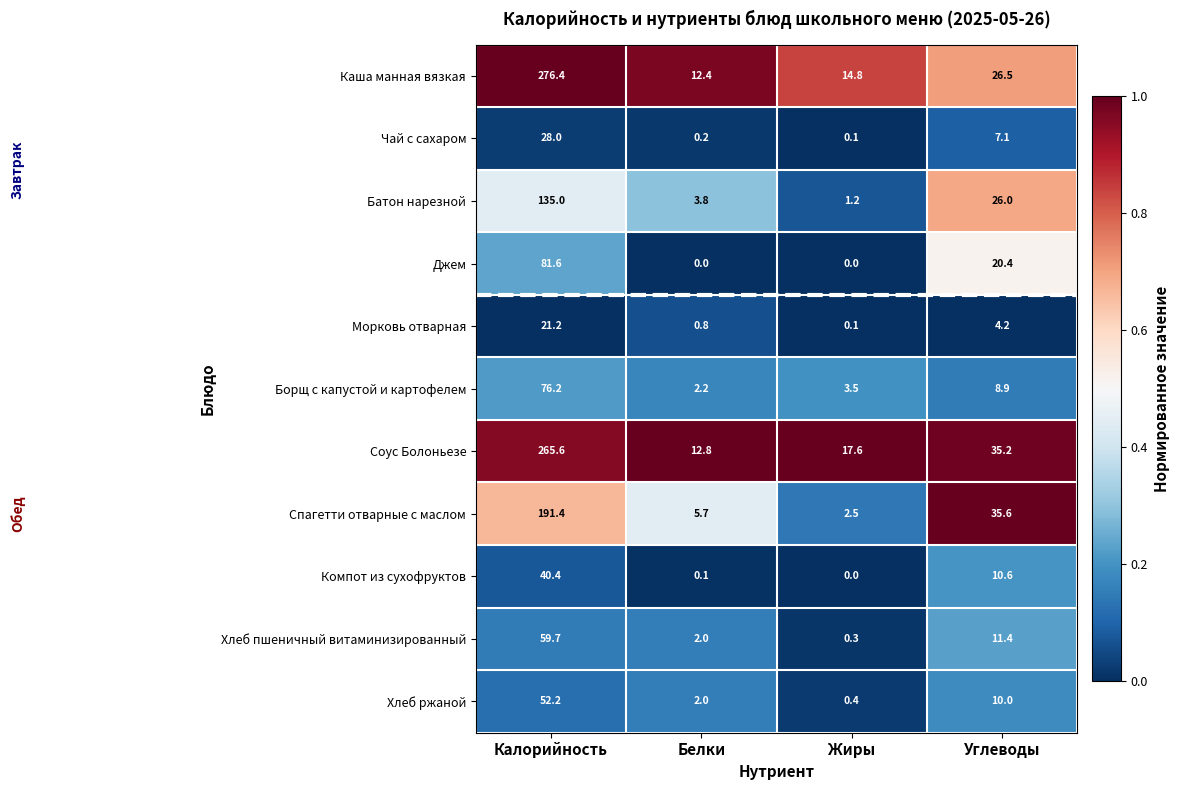

What is the spread (max minus min) of values at Белки?

12.8